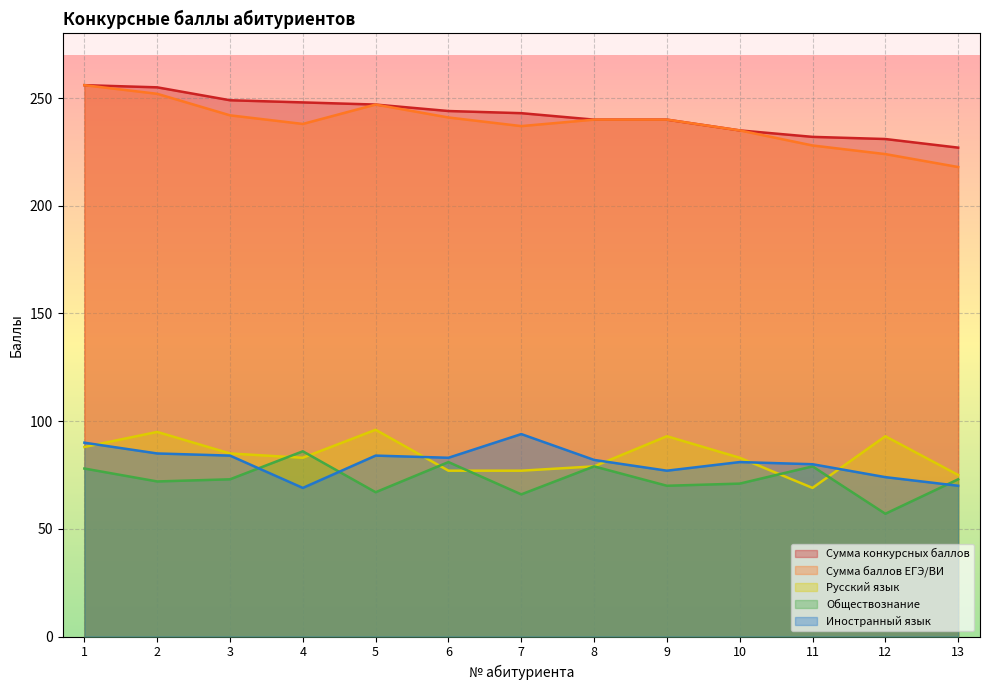

The value of Сумма конкурсных баллов at 4 is 248. True or false?

True